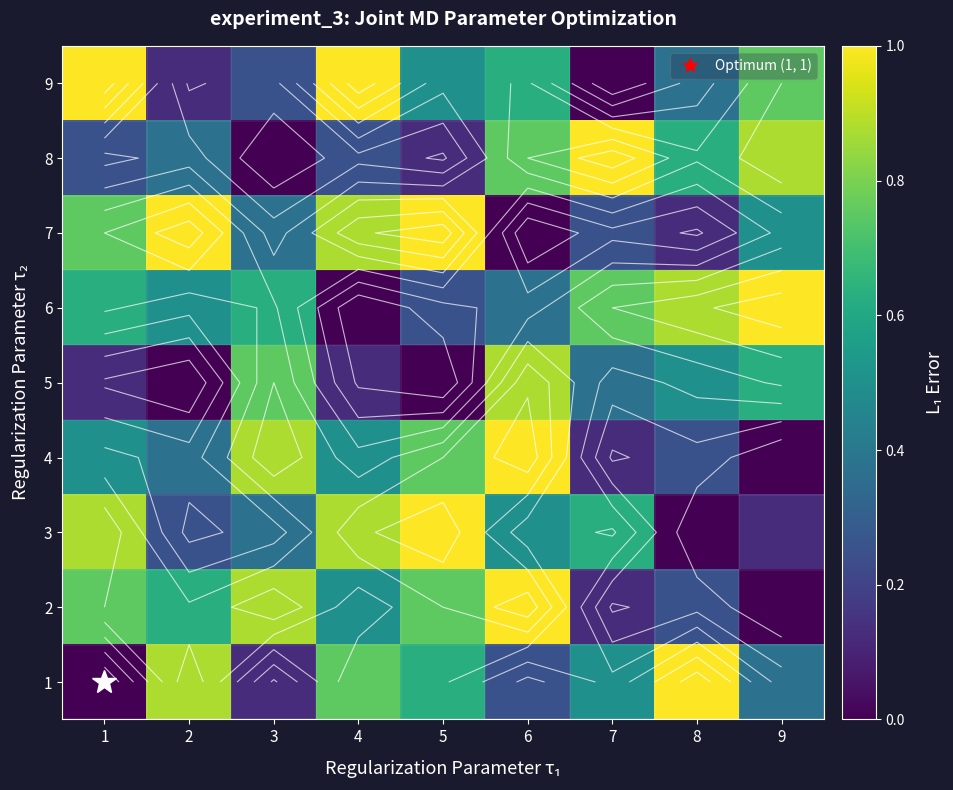

What is the difference between the 6 values at 7 and 6?

0.4